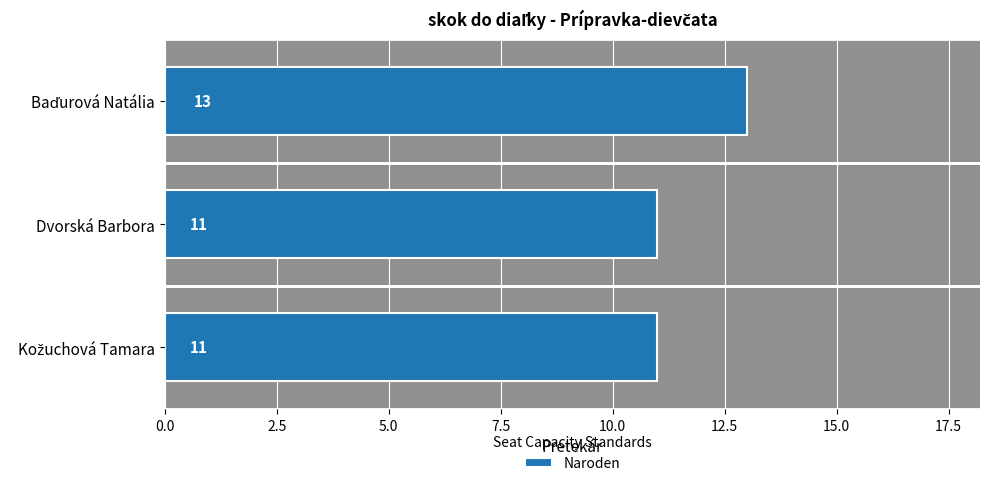

What is the smallest value displayed?

11